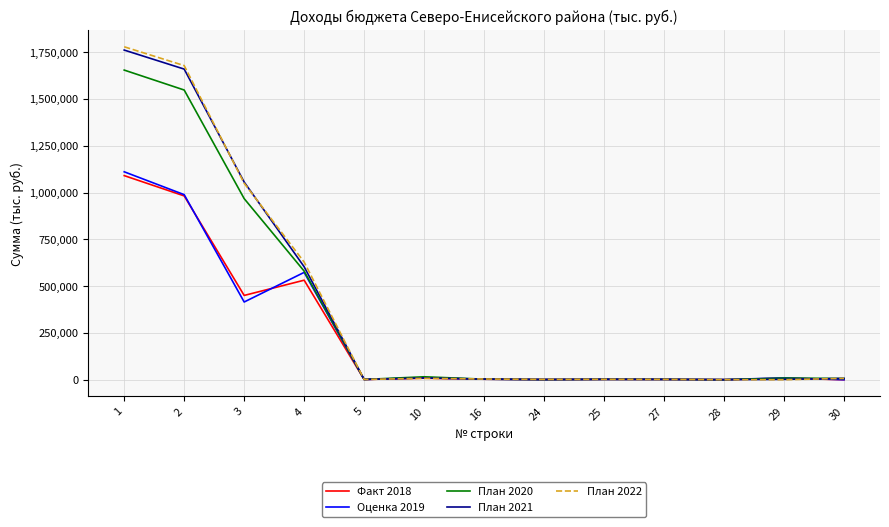

What is the difference between the highest and lowest values at 3?

640752.5